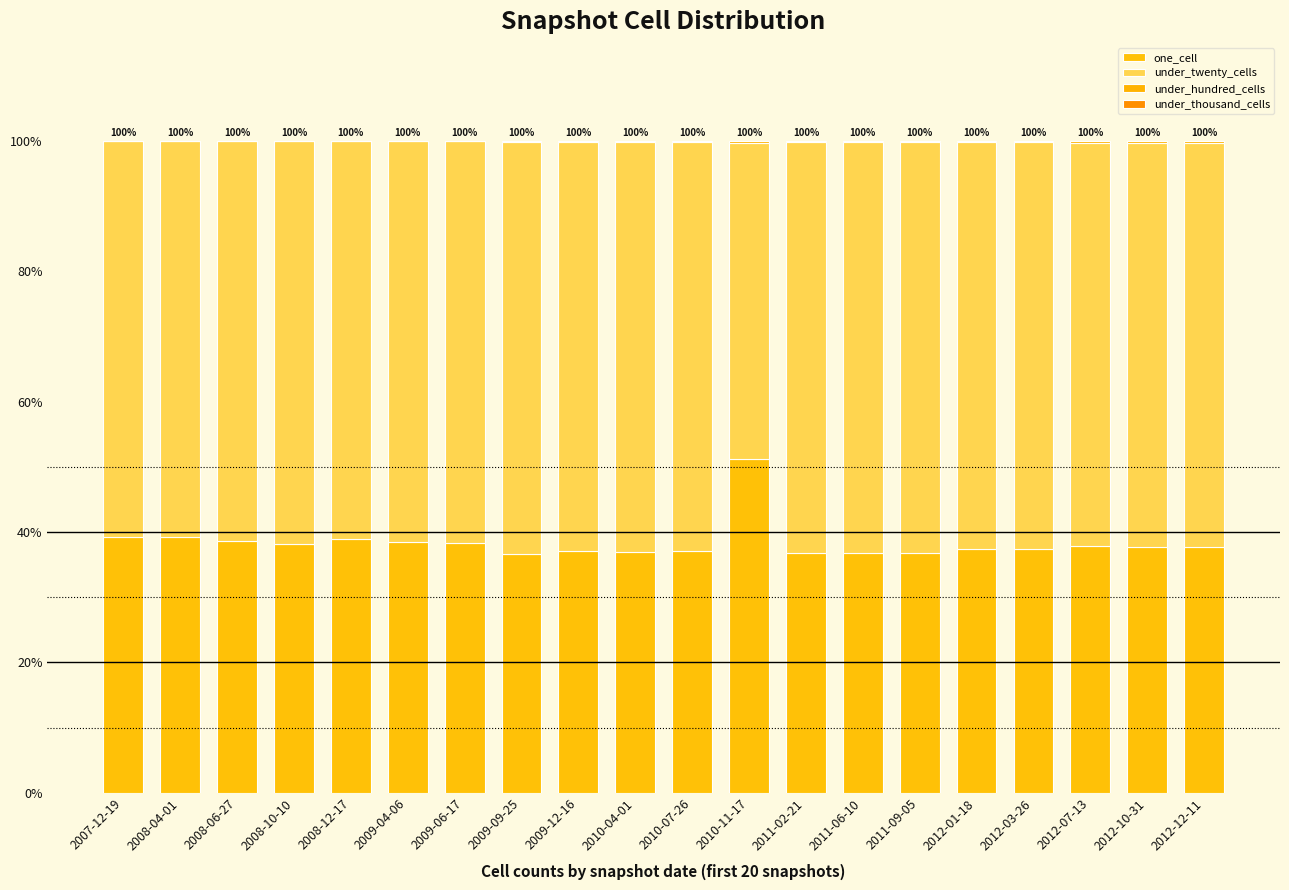

Does the chart contain stacked bars?

Yes